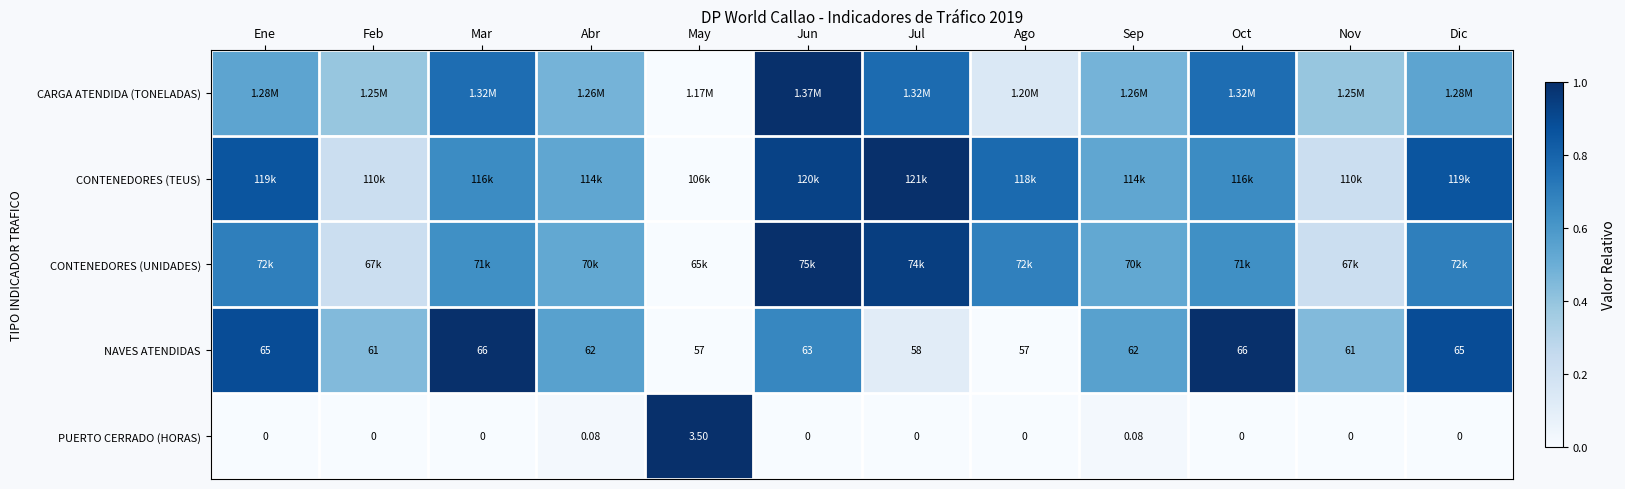

Count the number of data series in this chart.

5